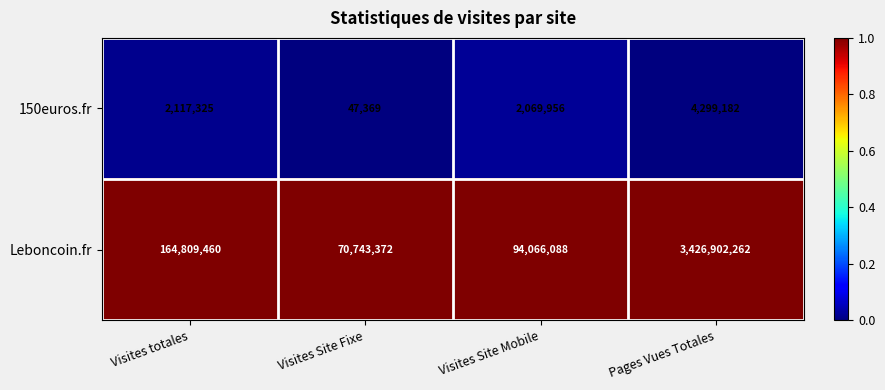

Rank the series by their maximum value, from lowest to highest.

150euros.fr, Leboncoin.fr